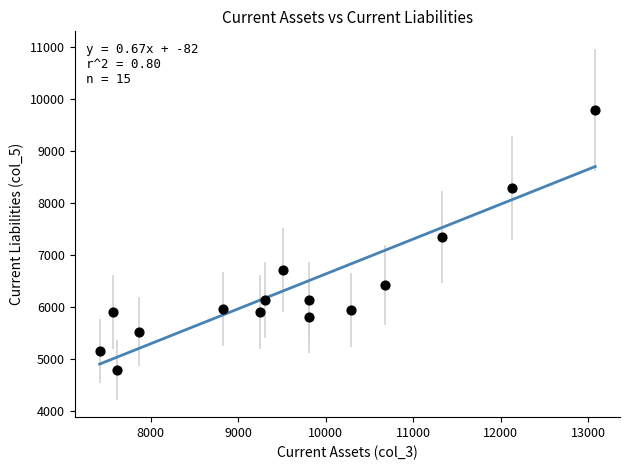

What is the range of X values (max minus min)?

5665